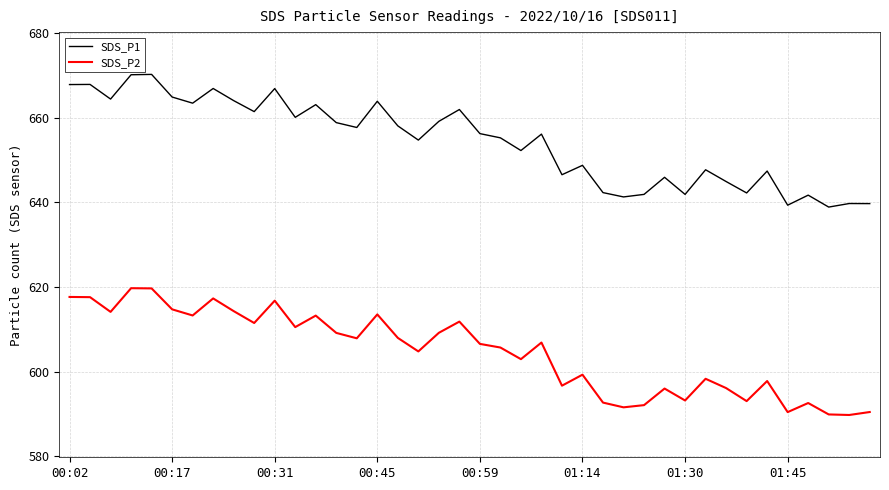

What is the difference between the maximum and minimum values in the SDS_P2 series?

30.0